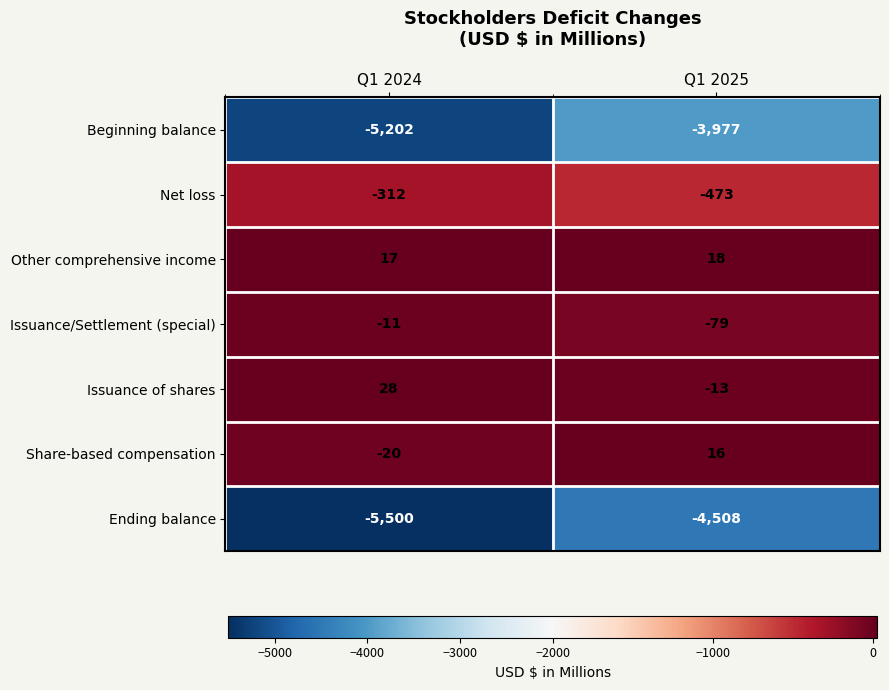

Which series has the widest spread of values?

Beginning balance